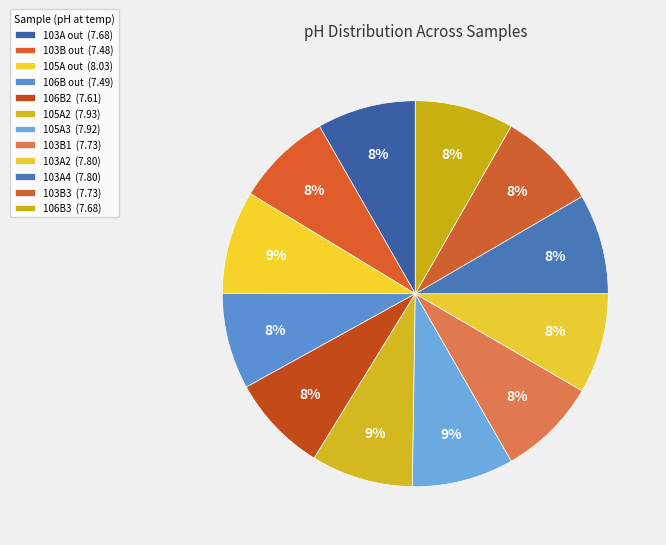

Between 103B1 and 103A4, which is larger?

103A4